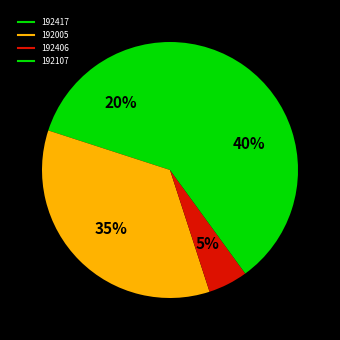

To the nearest percent, what is the difference between the 192107 and 192406 slice percentages?

35%